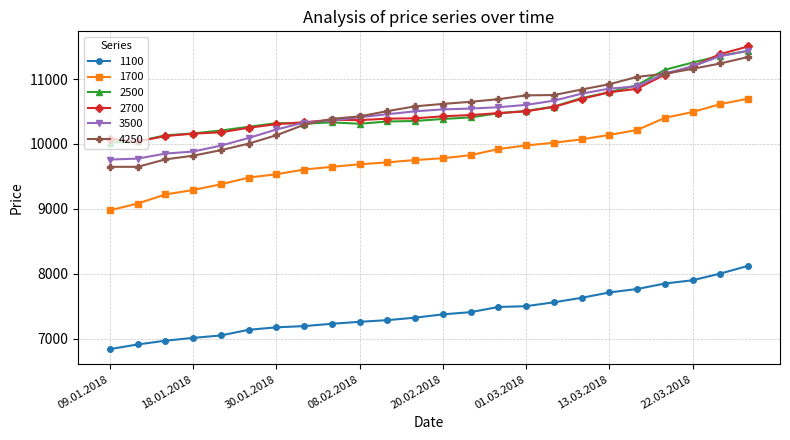

What is the maximum value for 2500?

11436